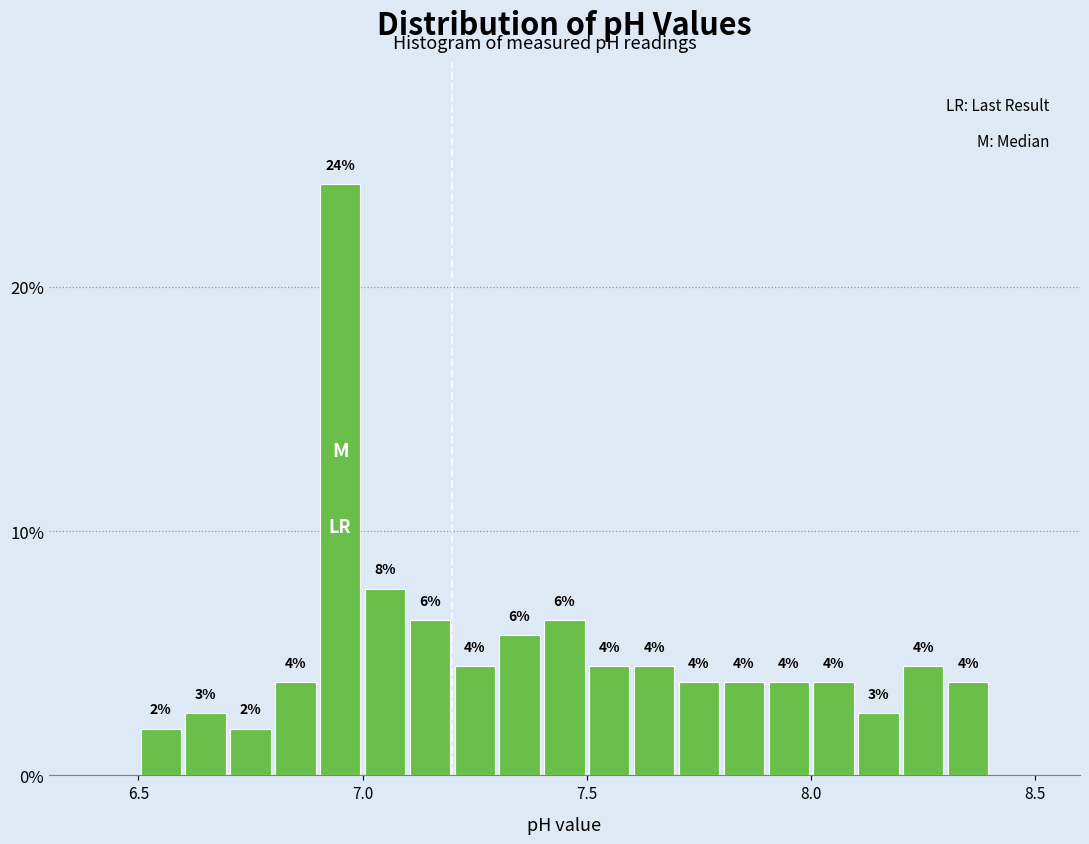

Read against the x-axis, roughly where is the centre of the tallest bar?

6.95